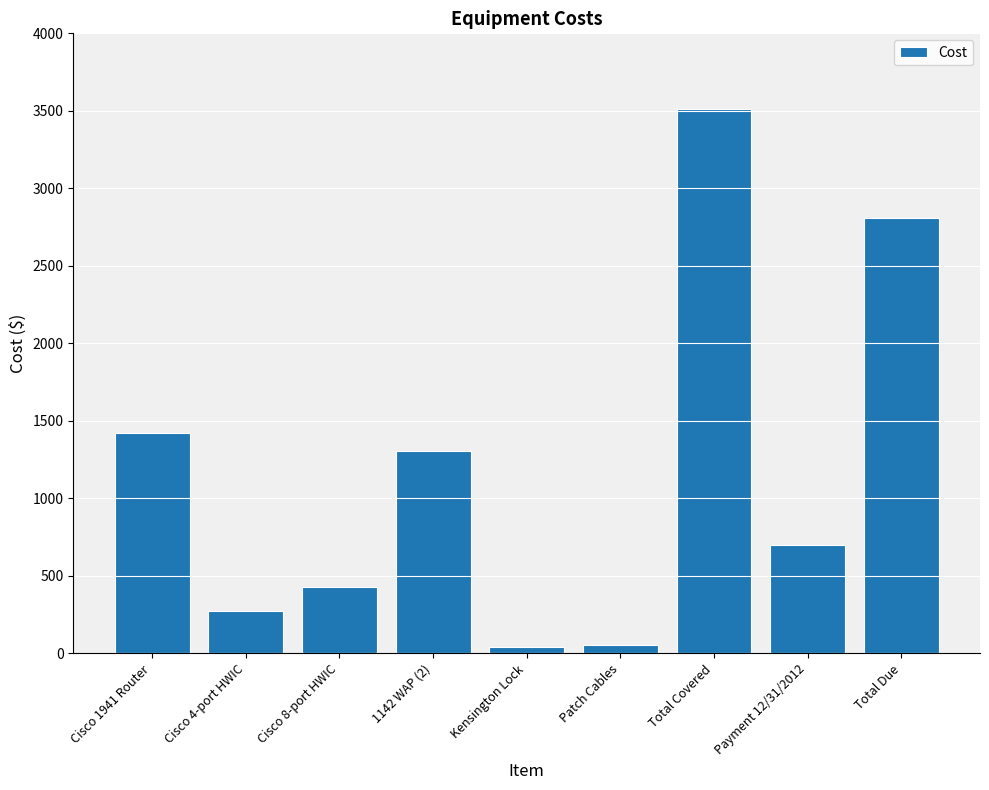

How many bars are there in total?

9